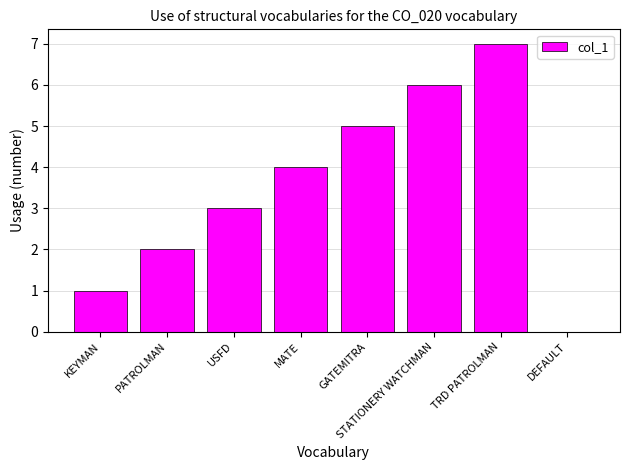

What is the sum of all values?

28